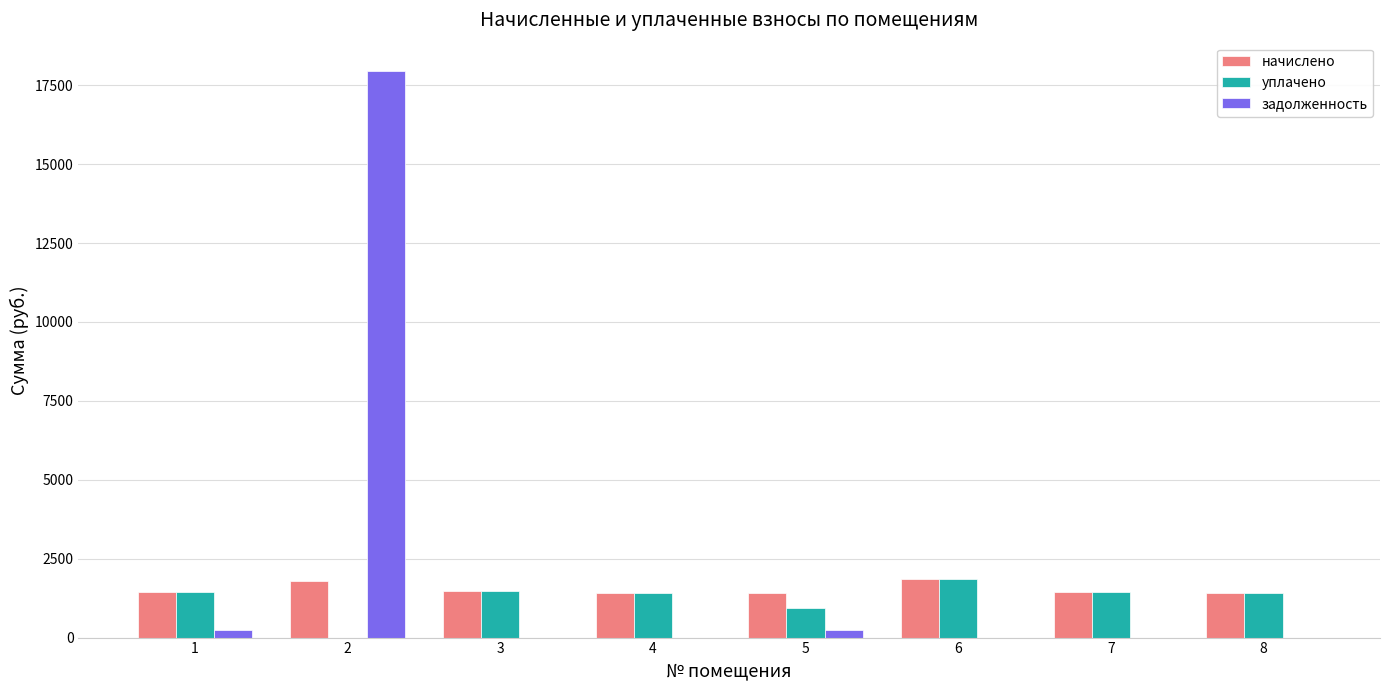

Is it true that уплачено equals 430.6 at 3?

False